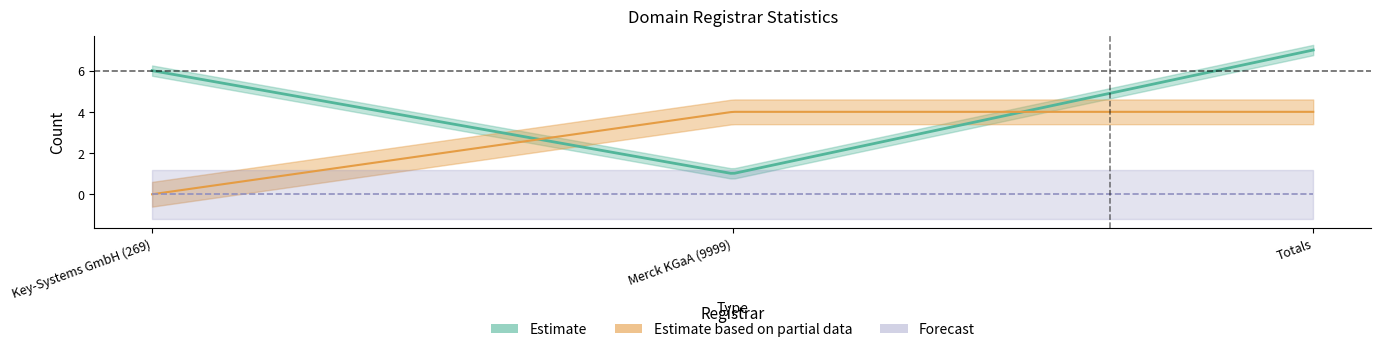

Which label corresponds to the largest value in the chart?

Totals